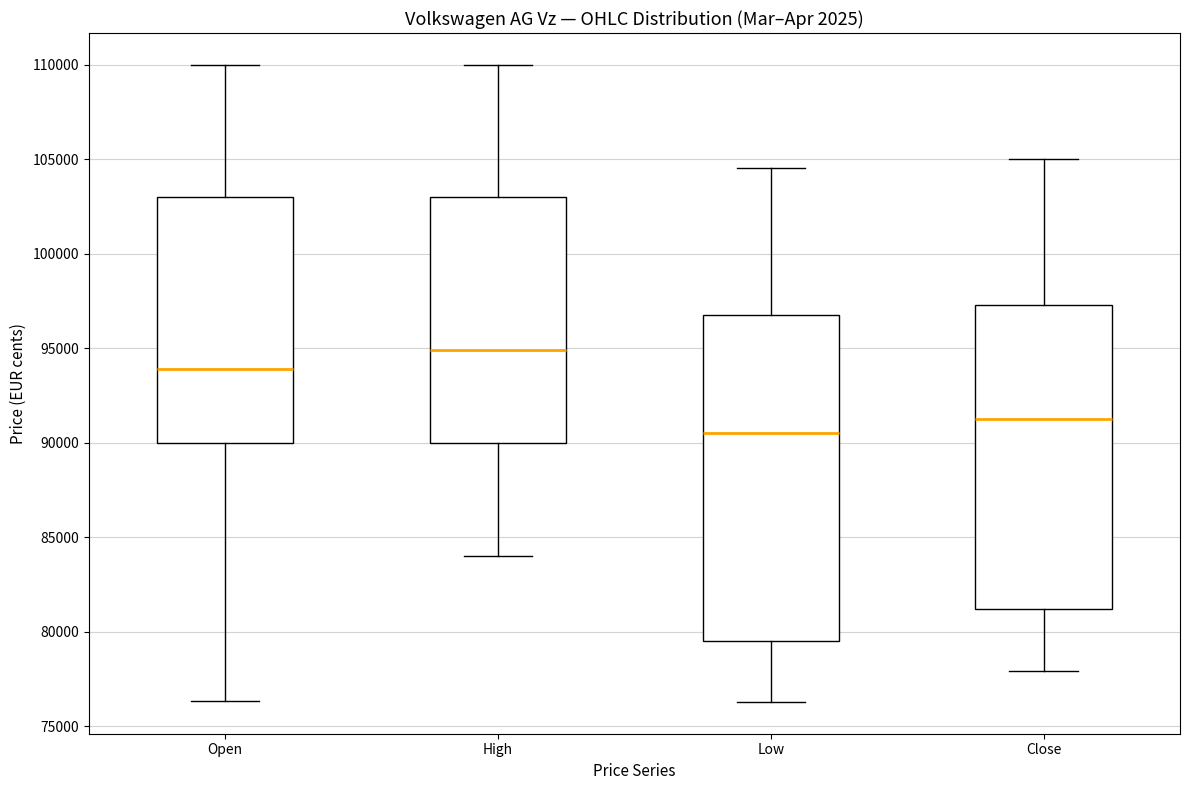

Reading left to right, transcribe this box plot: for each box, give where its median line is, the range the box spans, and where its two whiskers end, as read against the y-axis. The values are not printed on the chart, so give them approximately, as read against the axis.

Open: median 94000, box 90000 to 103000, whiskers 76500 to 110000
High: median 95000, box 90000 to 103000, whiskers 84000 to 110000
Low: median 90500, box 79500 to 96500, whiskers 76500 to 104500
Close: median 91500, box 81000 to 97500, whiskers 78000 to 105000